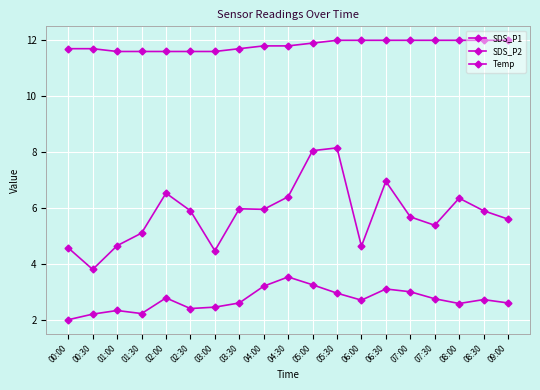

Which series has the largest range (max minus min)?

SDS_P1